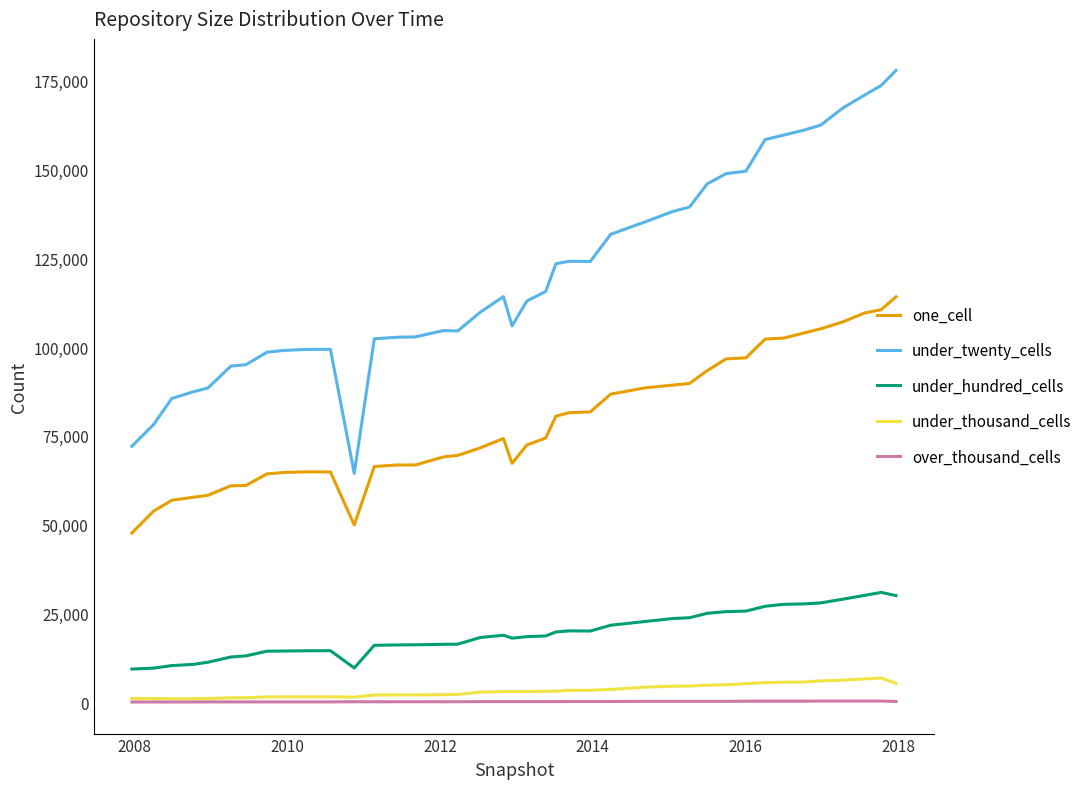

What is the highest value of the under_hundred_cells series?

30918